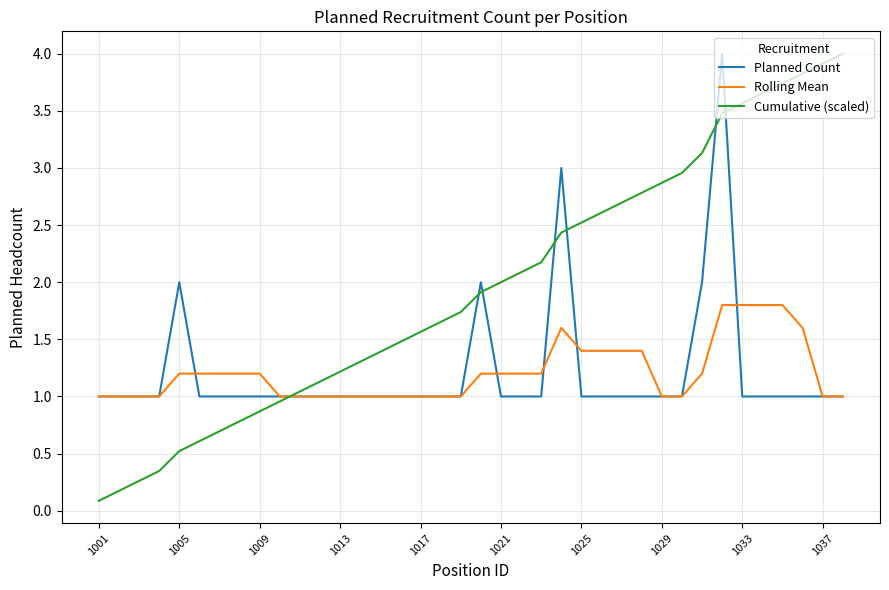

What is the lowest value of the Cumulative (scaled) series?

0.1